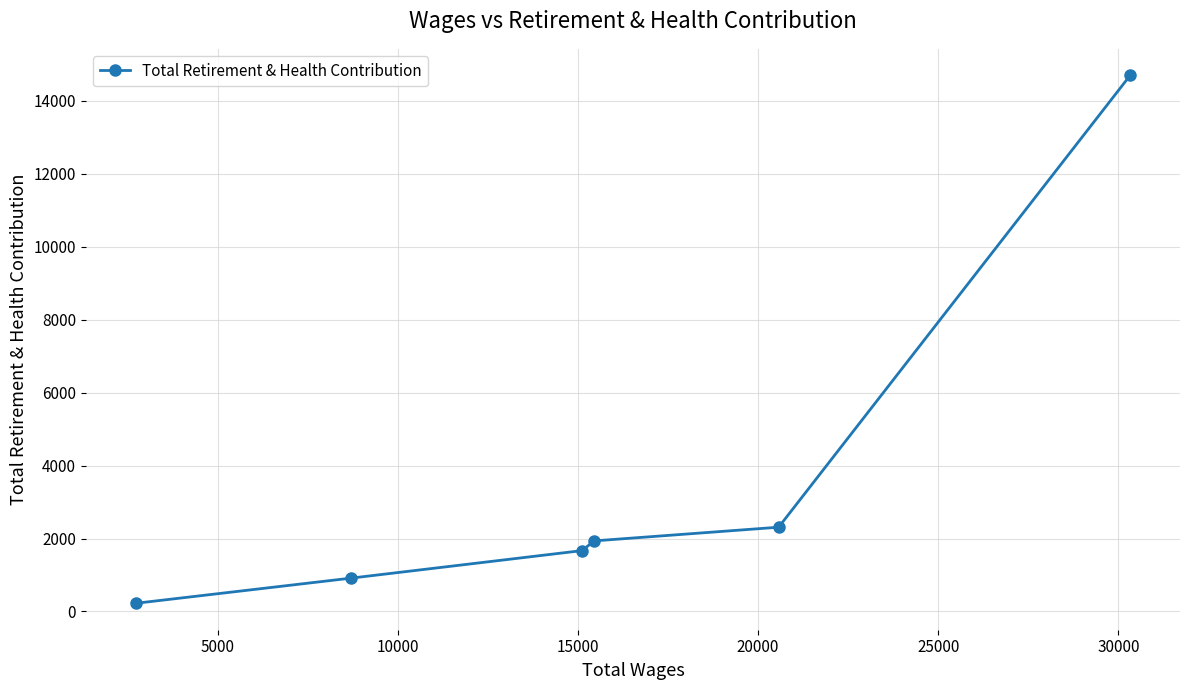

Count the number of data series in this chart.

1